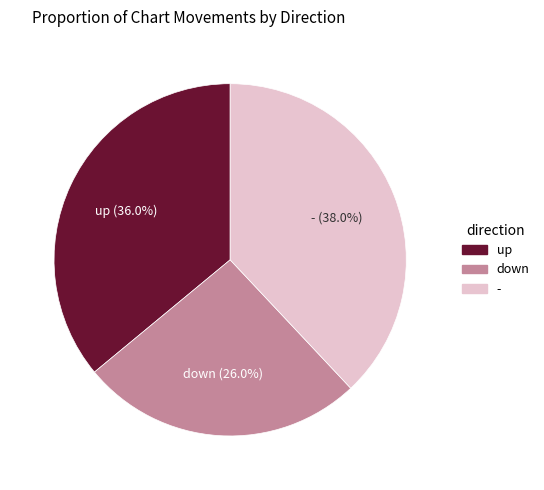

Is it true that - is 38% of the pie?

True